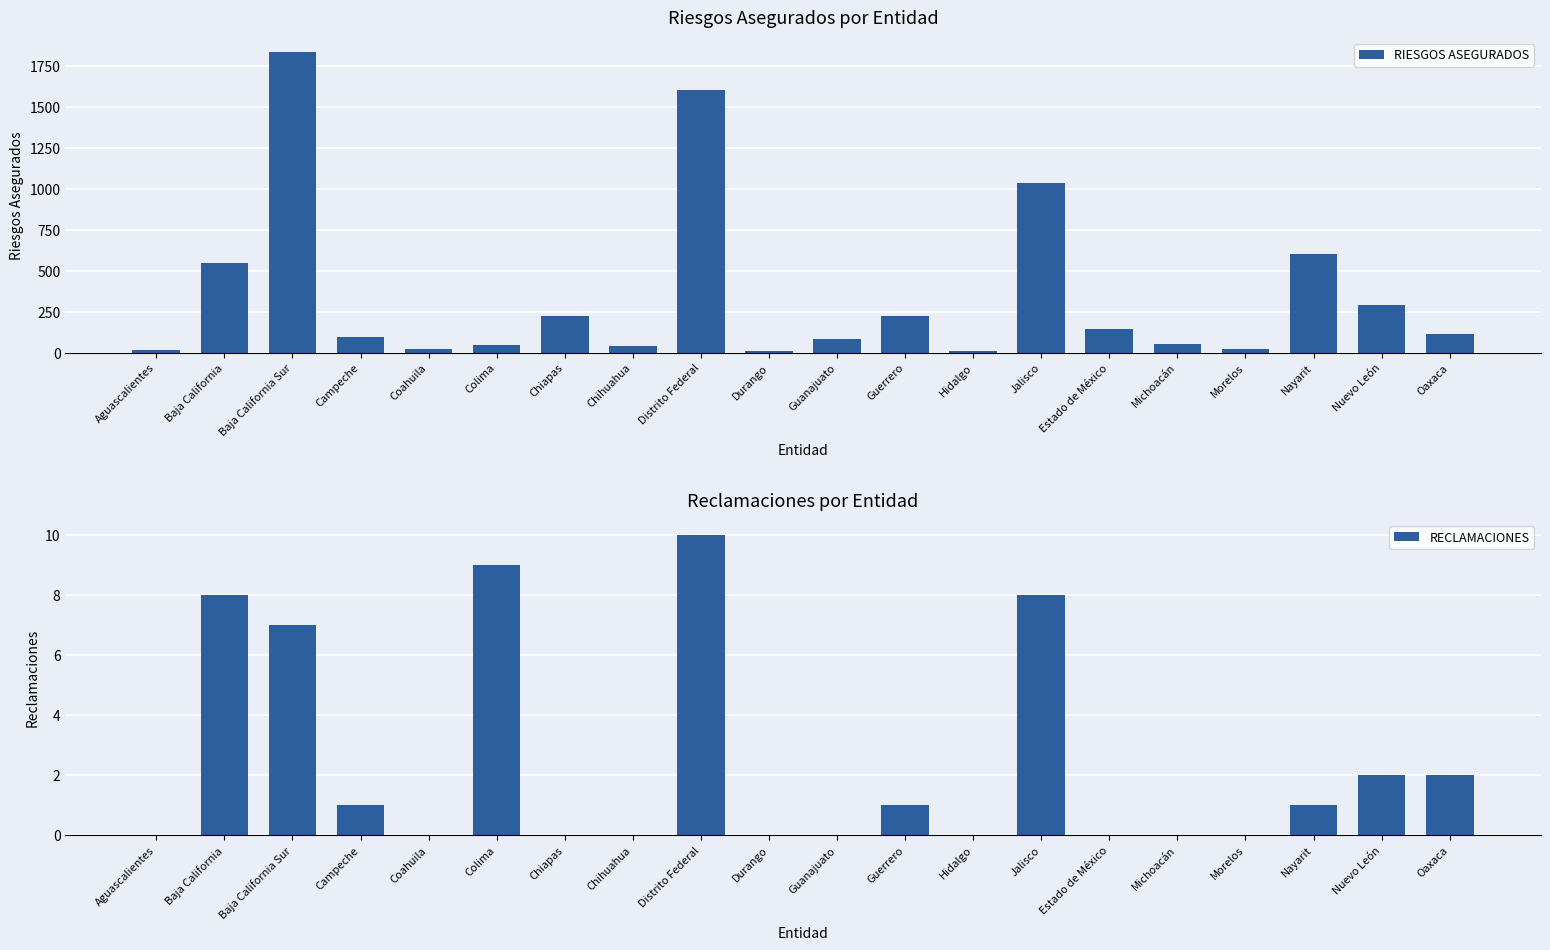

How many positive values does the RECLAMACIONES series have?

10